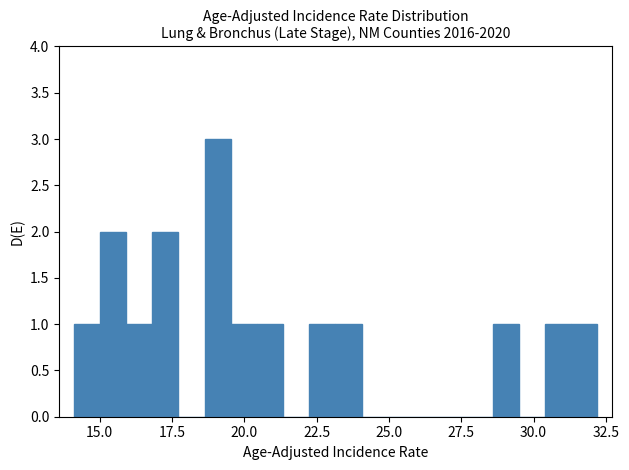

Around what value on the x-axis is the tallest bar? Give the approximate position of its centre, as read against the axis.

19.0